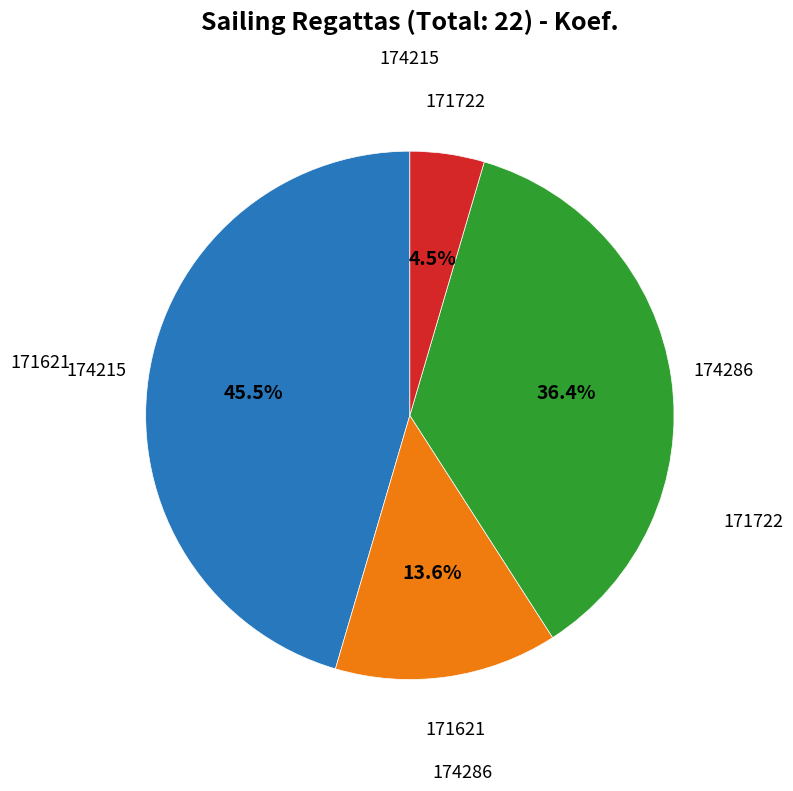

Is there any slice that represents more than half of the pie?

No